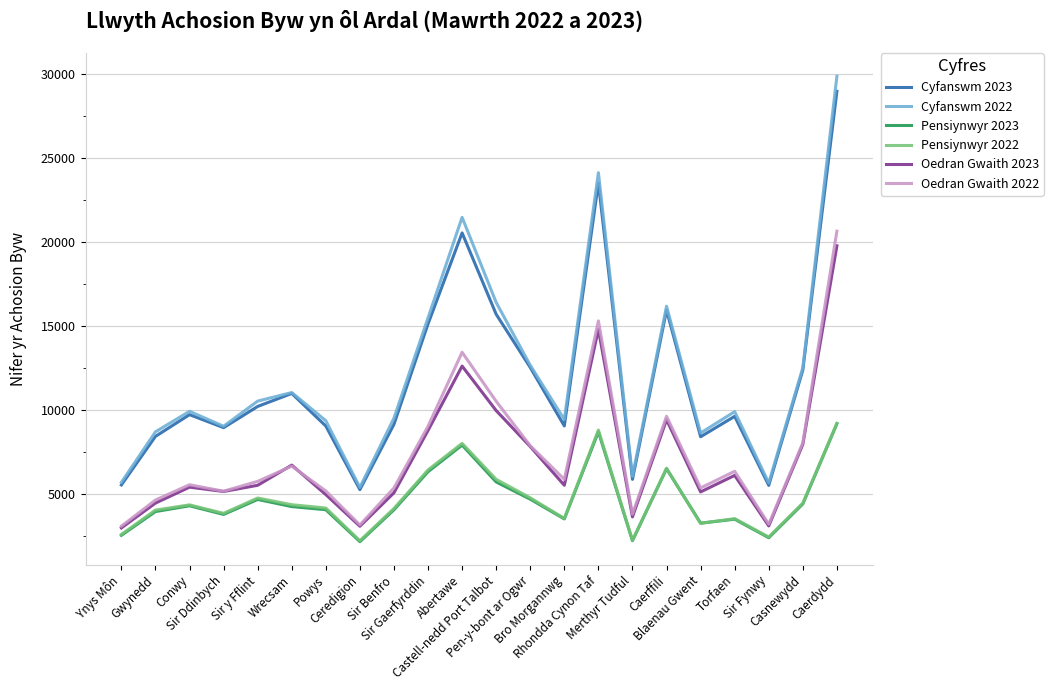

What is the difference between the maximum and second lowest values in the Oedran Gwaith 2023 series?

16699